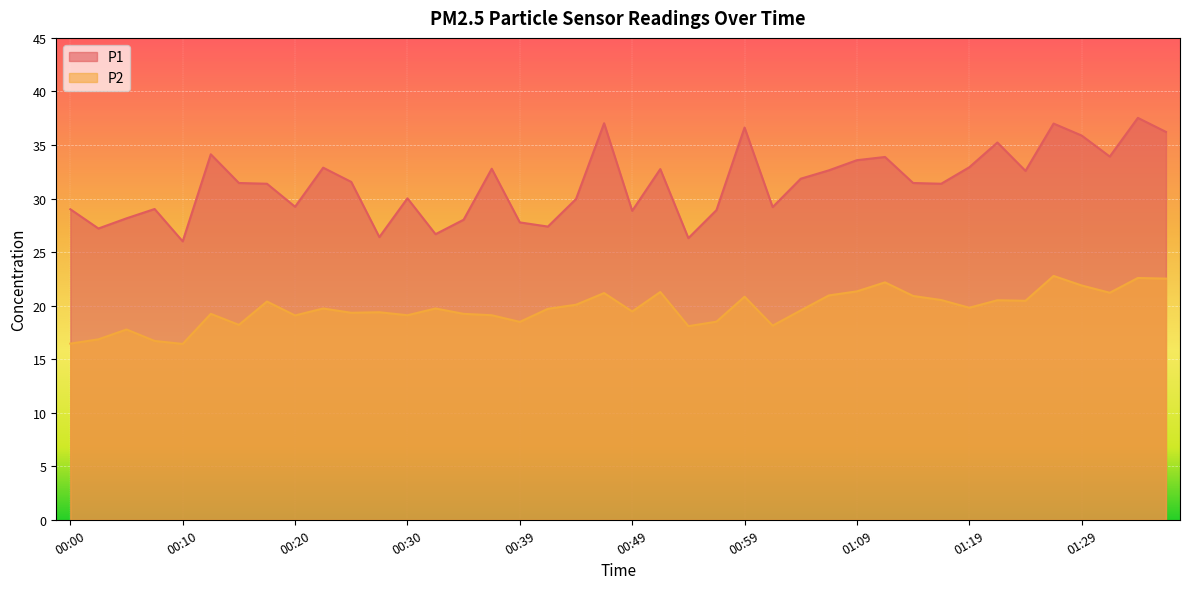

List the labels in order of P2 value, largest first.

01:26, 01:33, 01:36, 01:11, 01:29, 01:09, 00:52, 01:31, 00:47, 01:06, 01:14, 00:59, 01:16, 01:21, 01:24, 00:17, 00:44, 01:19, 00:22, 00:32, 00:42, 01:04, 00:49, 00:27, 00:25, 00:13, 00:34, 00:30, 00:37, 00:20, 00:57, 00:39, 00:15, 01:02, 00:54, 00:05, 00:03, 00:08, 00:00, 00:10